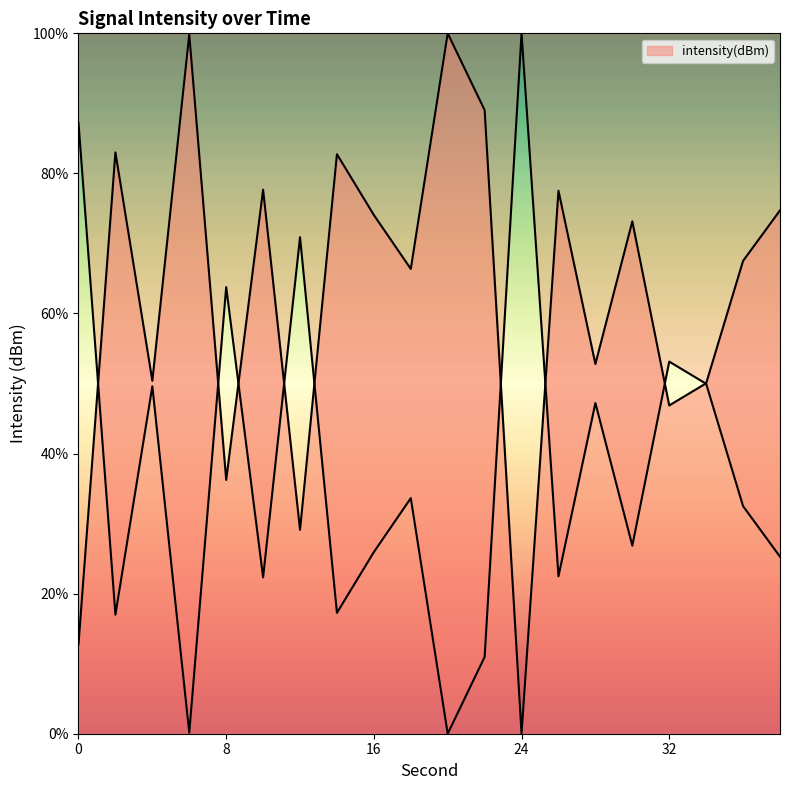

Reading left to right, extract all data points from this chart.

0=12.8	2=83.0	4=50.4	6=99.9	8=36.2	10=77.7	12=29.1	14=82.7	16=74.1	18=66.4	20=100.0	22=89.0	24=0.0	26=77.5	28=52.8	30=73.1	32=46.9	34=50.0	36=67.5	38=74.7